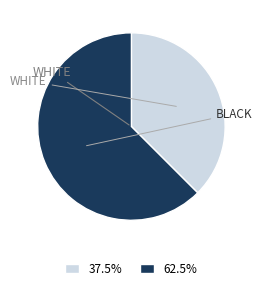

Does any single category account for the majority?

Yes